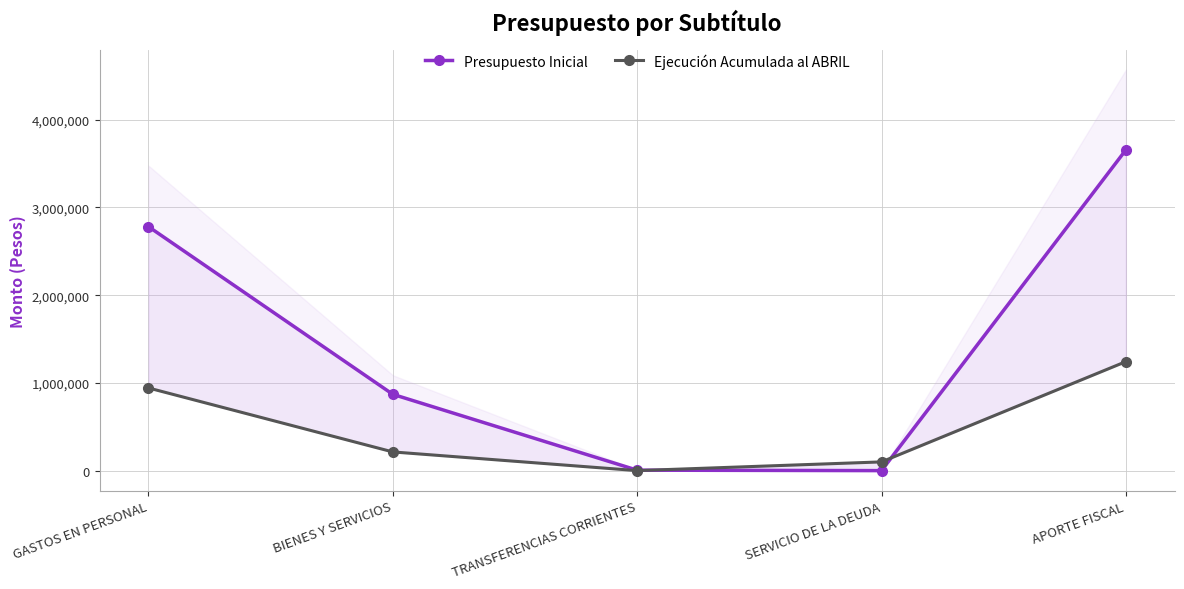

Is the value of Ejecución Acumulada al ABRIL at GASTOS EN PERSONAL greater than the value of Presupuesto Inicial at GASTOS EN PERSONAL?

No